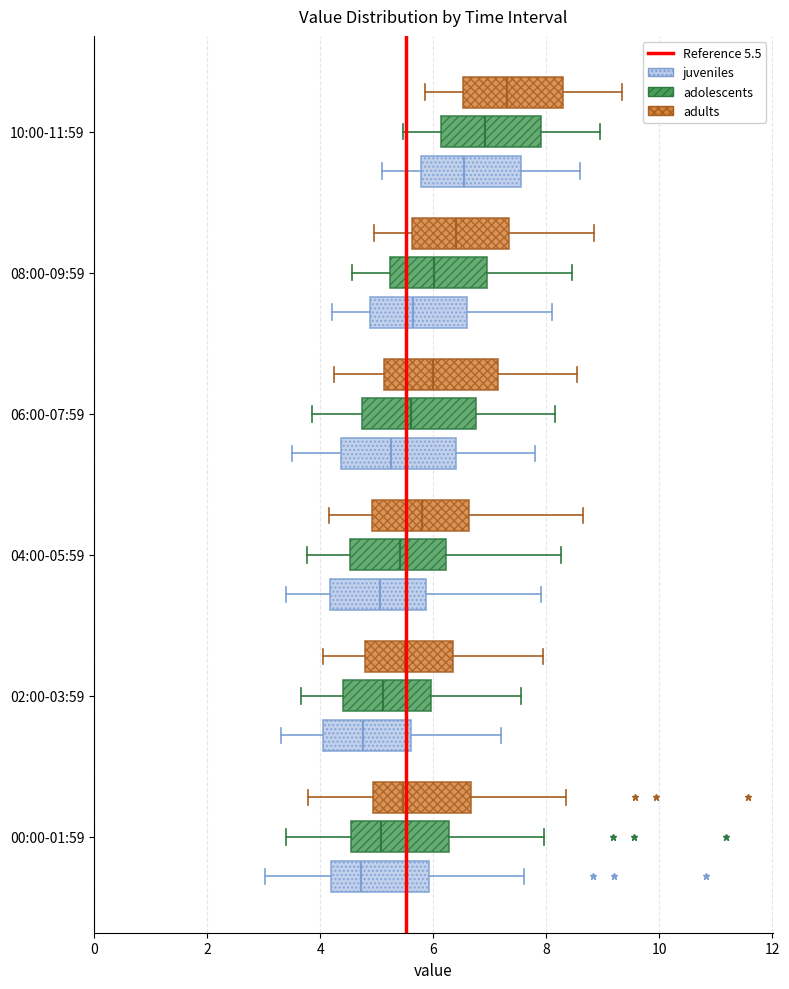

Reading bottom to top, read every box against the x-axis: the position of its median line, the range the box covers, and the ends of its whiskers. The values are not printed on the chart, so give them approximately, as read against the axis.

00:00-01:59 (juveniles): median 4.8, box 4.2 to 6.0, whiskers 3.0 to 7.6
00:00-01:59 (adolescents): median 5.0, box 4.6 to 6.2, whiskers 3.4 to 8.0
00:00-01:59 (adults): median 5.4, box 5.0 to 6.6, whiskers 3.8 to 8.4
02:00-03:59 (juveniles): median 4.8, box 4.0 to 5.6, whiskers 3.4 to 7.2
02:00-03:59 (adolescents): median 5.2, box 4.4 to 6.0, whiskers 3.6 to 7.6
02:00-03:59 (adults): median 5.6, box 4.8 to 6.4, whiskers 4.0 to 8.0
04:00-05:59 (juveniles): median 5.0, box 4.2 to 5.8, whiskers 3.4 to 8.0
04:00-05:59 (adolescents): median 5.4, box 4.6 to 6.2, whiskers 3.8 to 8.2
04:00-05:59 (adults): median 5.8, box 5.0 to 6.6, whiskers 4.2 to 8.6
06:00-07:59 (juveniles): median 5.2, box 4.4 to 6.4, whiskers 3.6 to 7.8
06:00-07:59 (adolescents): median 5.6, box 4.8 to 6.8, whiskers 3.8 to 8.2
06:00-07:59 (adults): median 6.0, box 5.2 to 7.2, whiskers 4.2 to 8.6
08:00-09:59 (juveniles): median 5.6, box 4.8 to 6.6, whiskers 4.2 to 8.2
08:00-09:59 (adolescents): median 6.0, box 5.2 to 7.0, whiskers 4.6 to 8.4
08:00-09:59 (adults): median 6.4, box 5.6 to 7.4, whiskers 5.0 to 8.8
10:00-11:59 (juveniles): median 6.6, box 5.8 to 7.6, whiskers 5.2 to 8.6
10:00-11:59 (adolescents): median 7.0, box 6.2 to 8.0, whiskers 5.4 to 9.0
10:00-11:59 (adults): median 7.4, box 6.6 to 8.4, whiskers 5.8 to 9.4